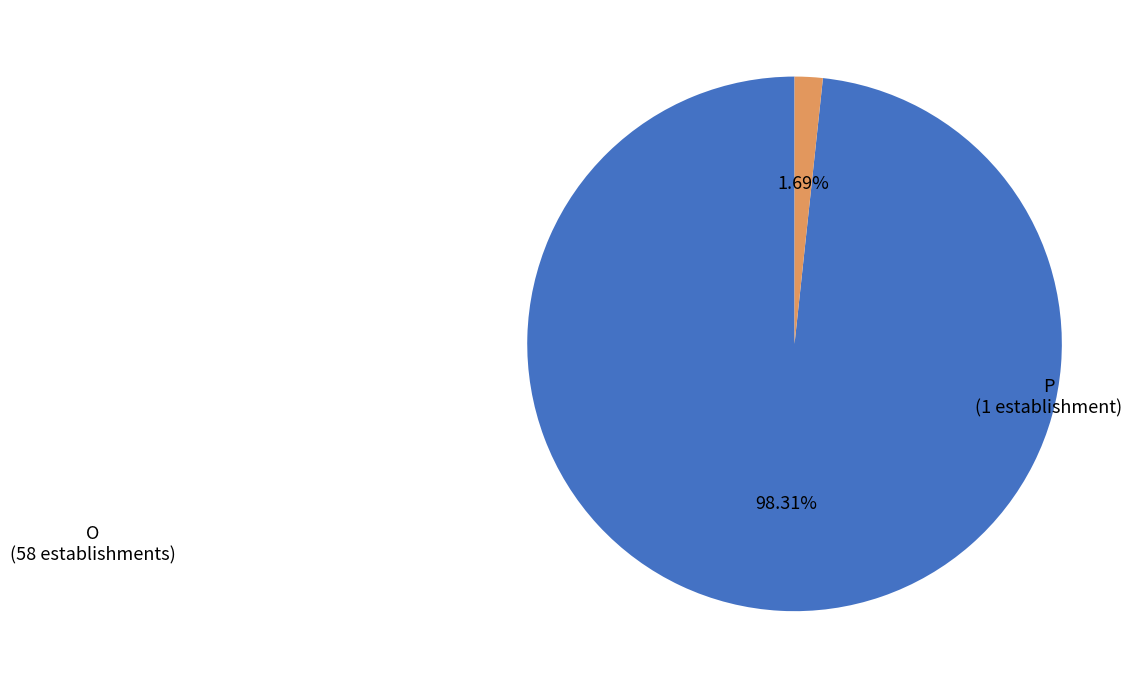

To the nearest percent, what portion does O represent?

98%